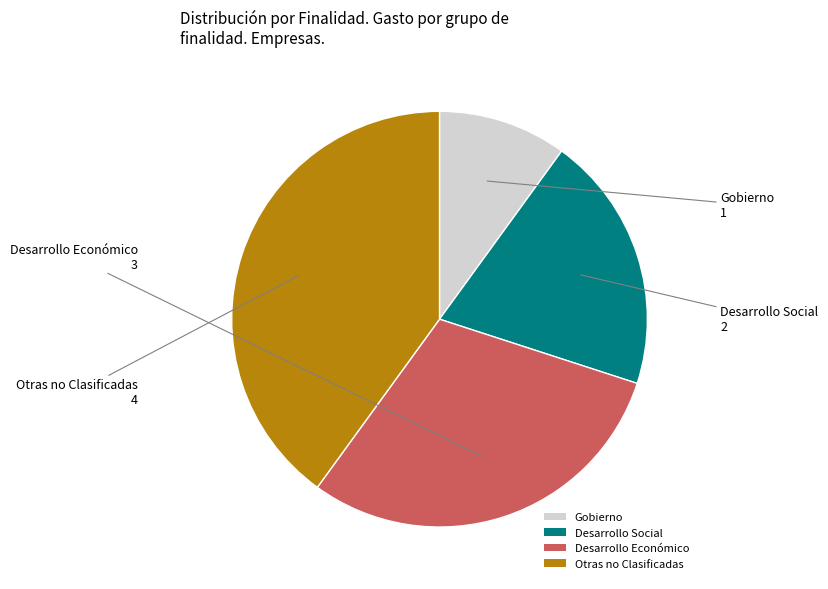

Count the number of slices in the pie.

4